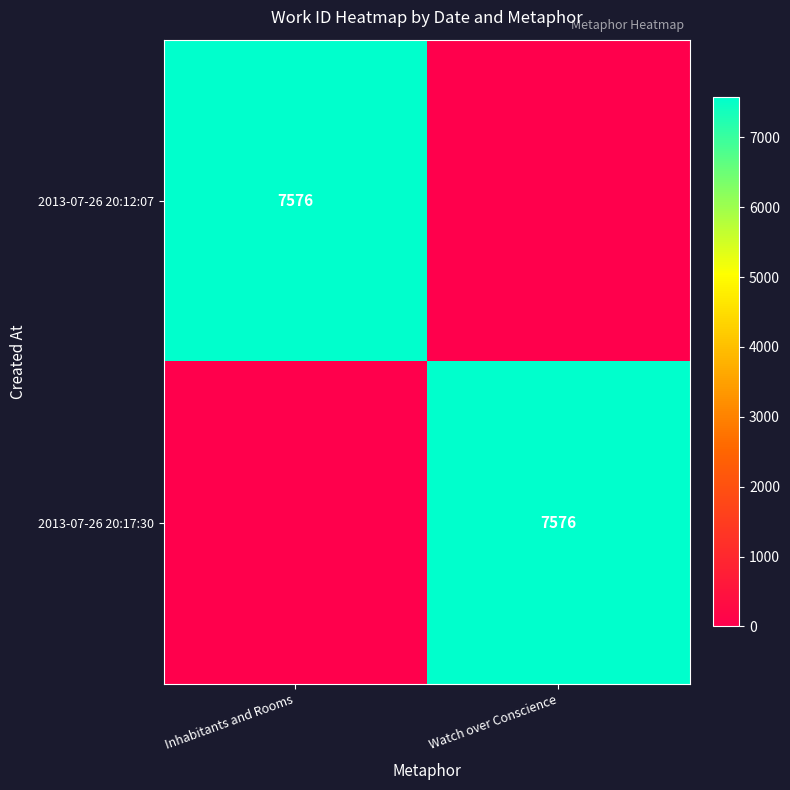

Is it true that 2013-07-26 20:12:07 equals 7576 at Inhabitants and Rooms?

True